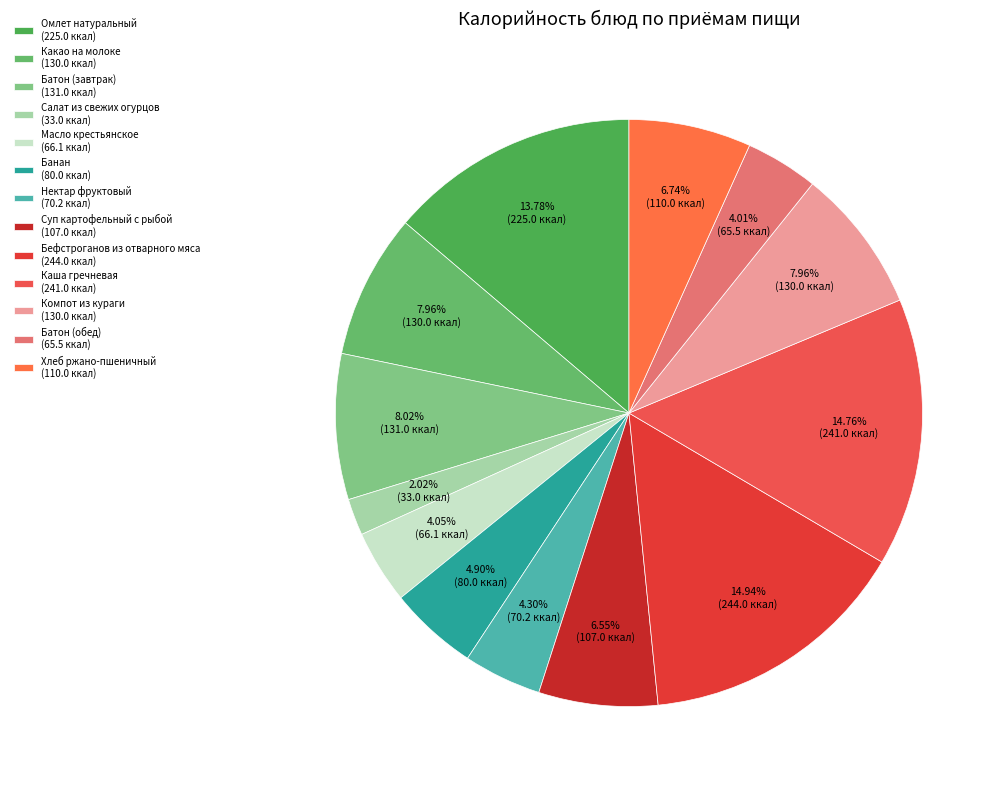

Do Батон (завтрак) and Банан together represent more than half of the pie?

No